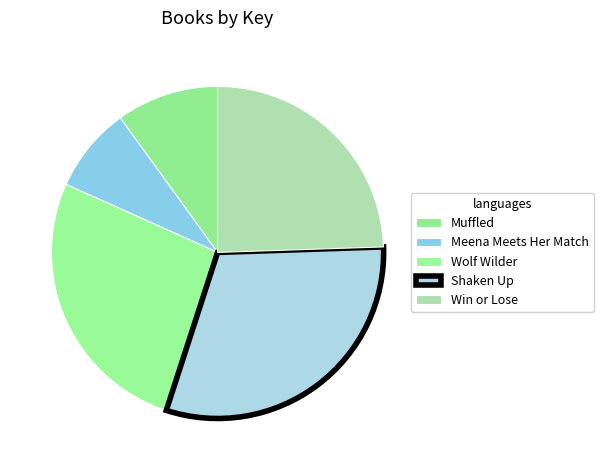

Combined, do Wolf Wilder and Shaken Up account for over 50%?

Yes